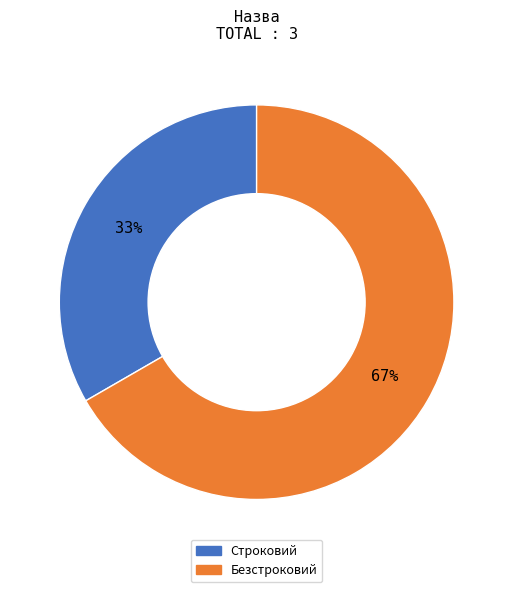

The Строковий slice represents 47% of the pie. True or false?

False